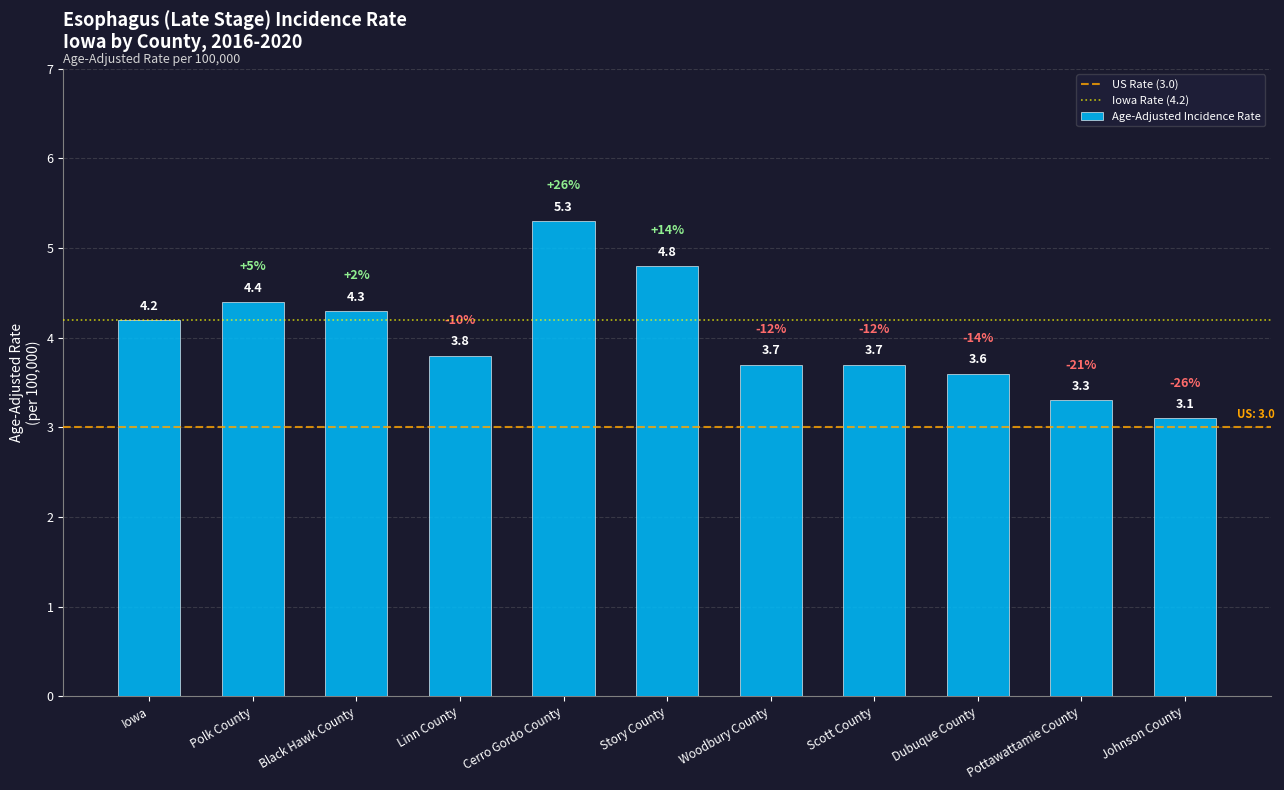

What is the value of the 1st bar from the left?

4.2